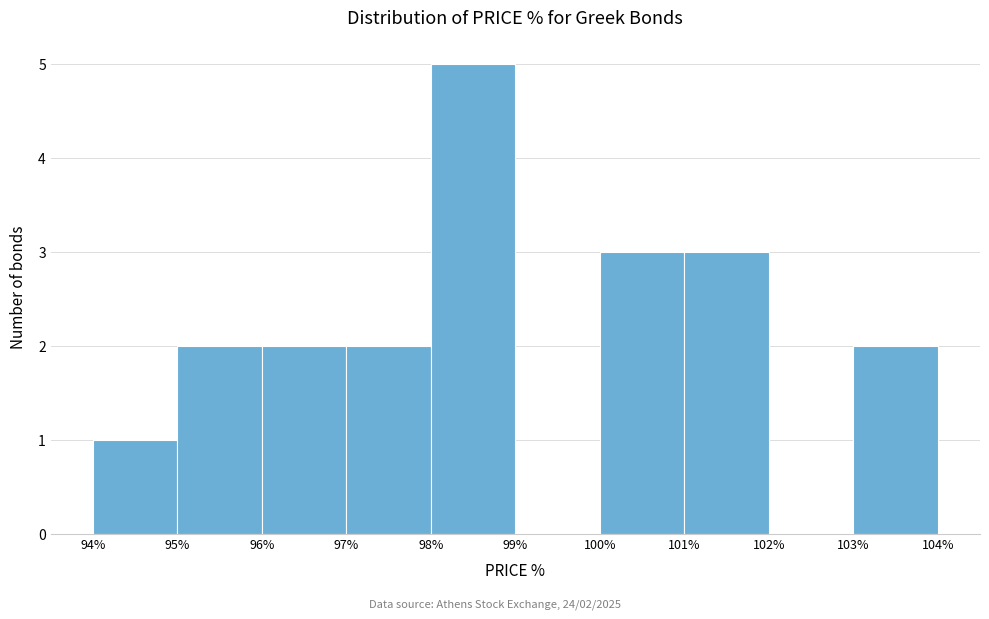

Over which range of the x-axis is the bar tallest?

98% to 99%